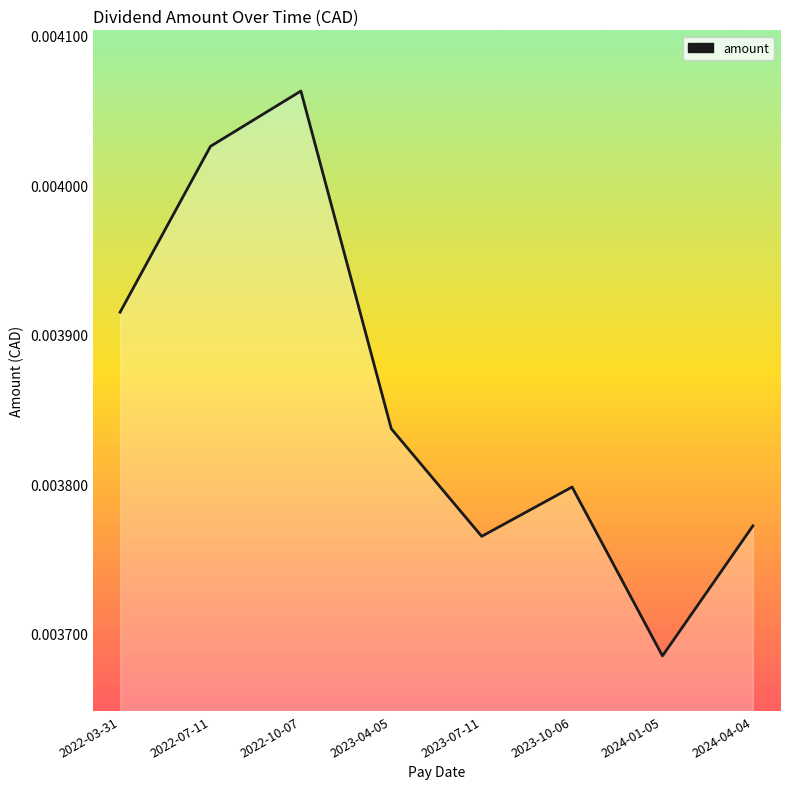

Which category has the highest value across all series?

2022-10-07